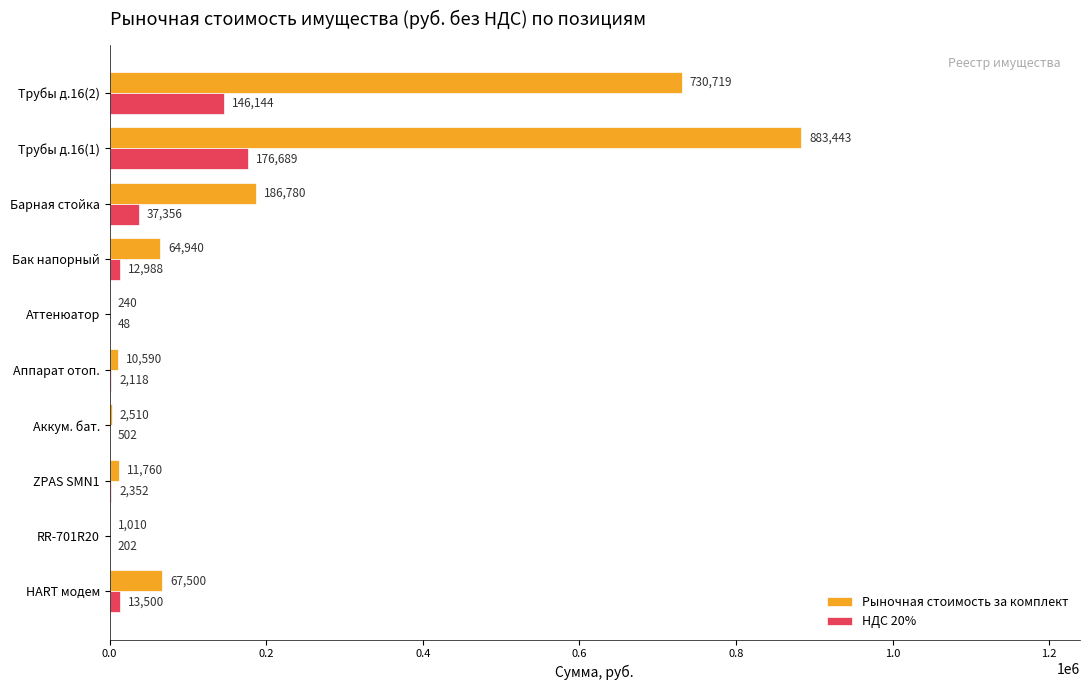

Is the value of Рыночная стоимость за комплект at Аккум. бат. greater than the value of НДС 20% at Барная стойка?

No